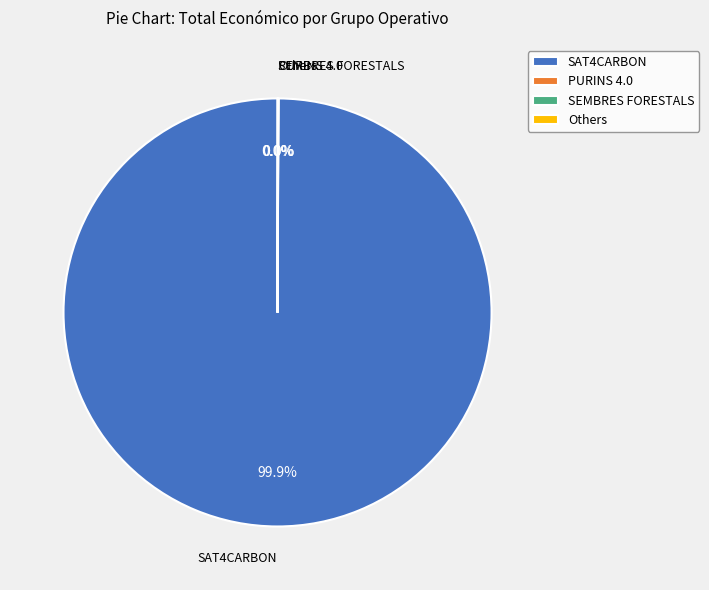

Does SAT4CARBON account for over 50% of the chart?

Yes